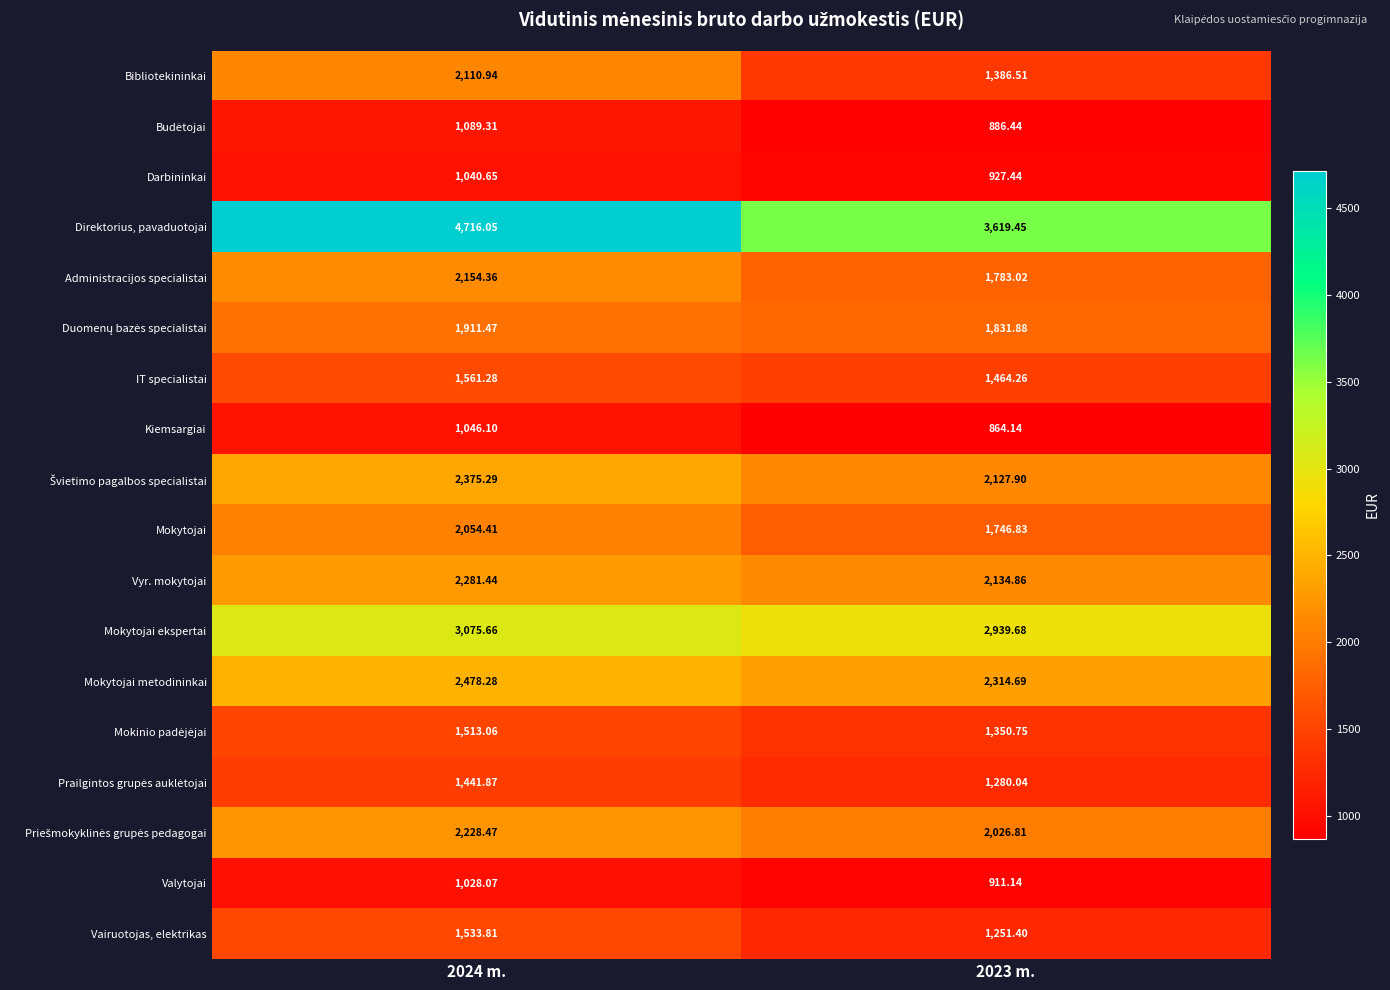

Which series changed the most between 2024 m. and 2023 m.?

Direktorius, pavaduotojai